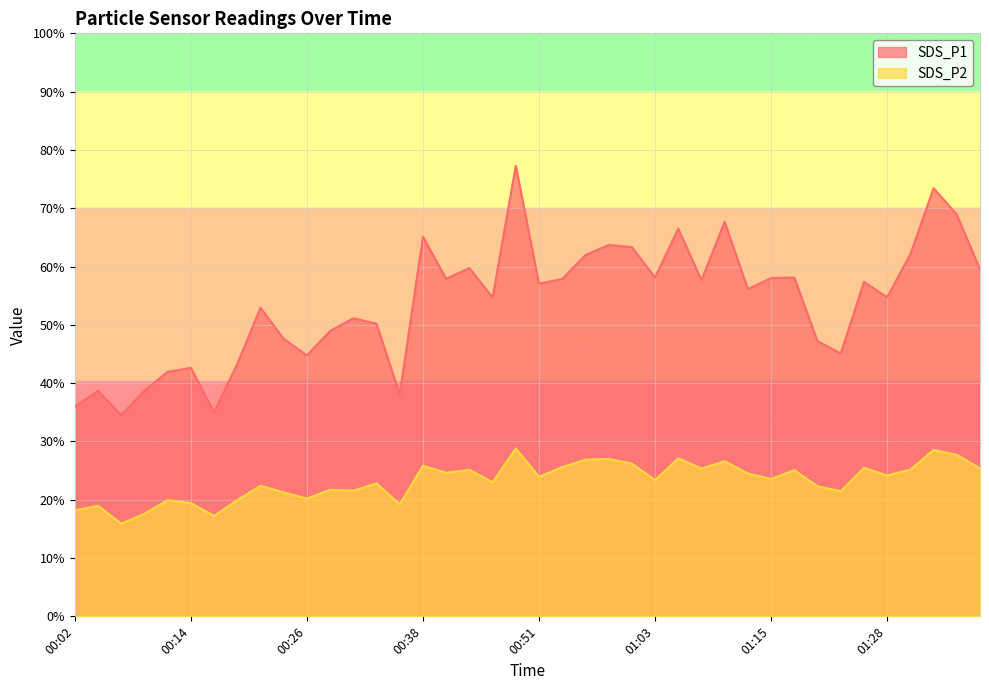

What are all the series names shown in the legend?

SDS_P1, SDS_P2